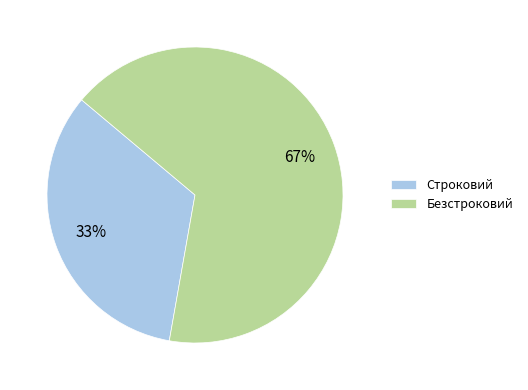

Combined, do Безстроковий and Строковий account for over 50%?

Yes